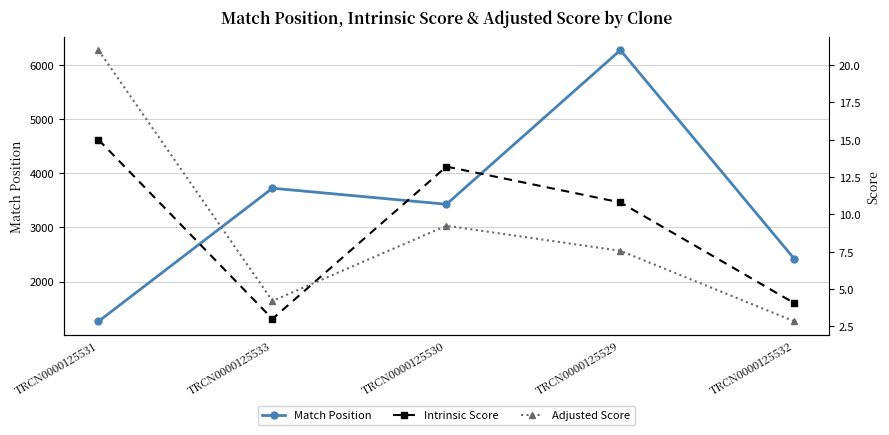

Does the chart have visible grid lines?

Yes